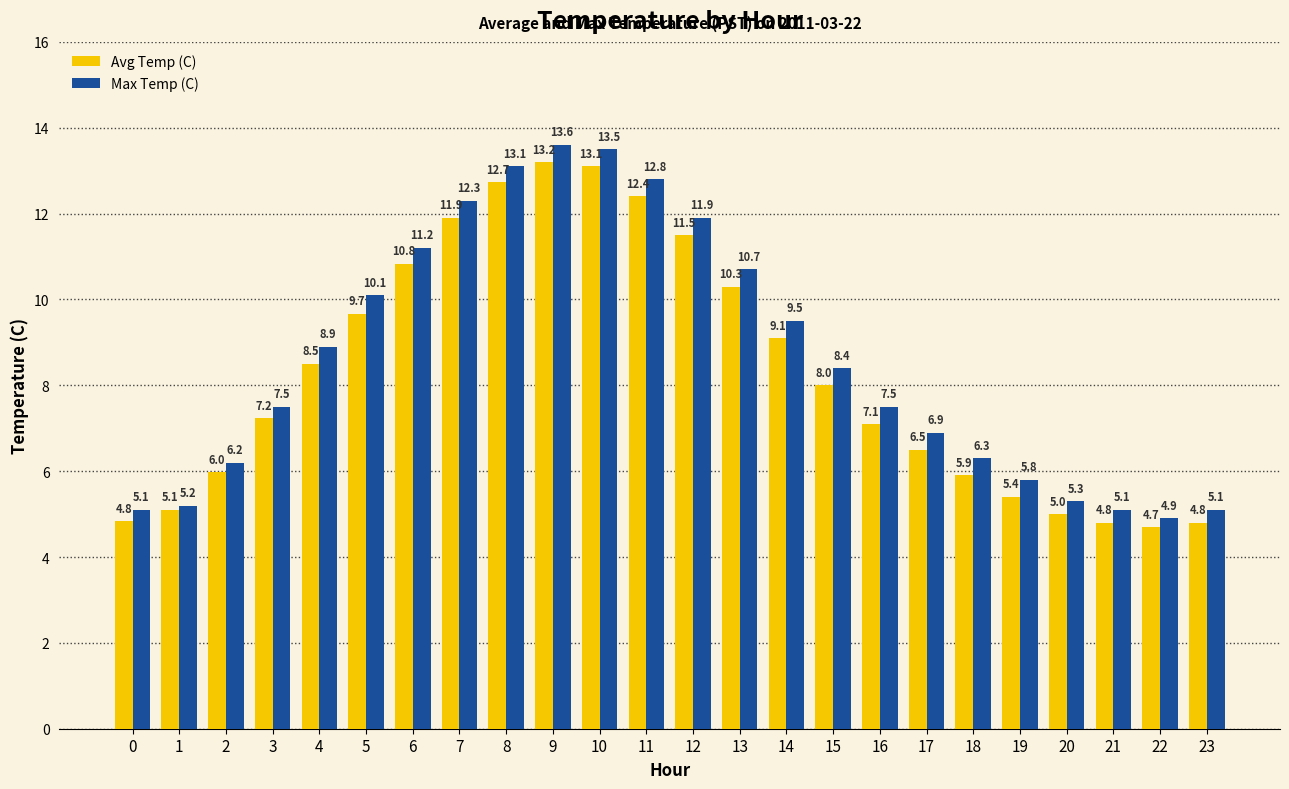

The Max Temp (C) series shows 10.7 at 13. True or false?

True